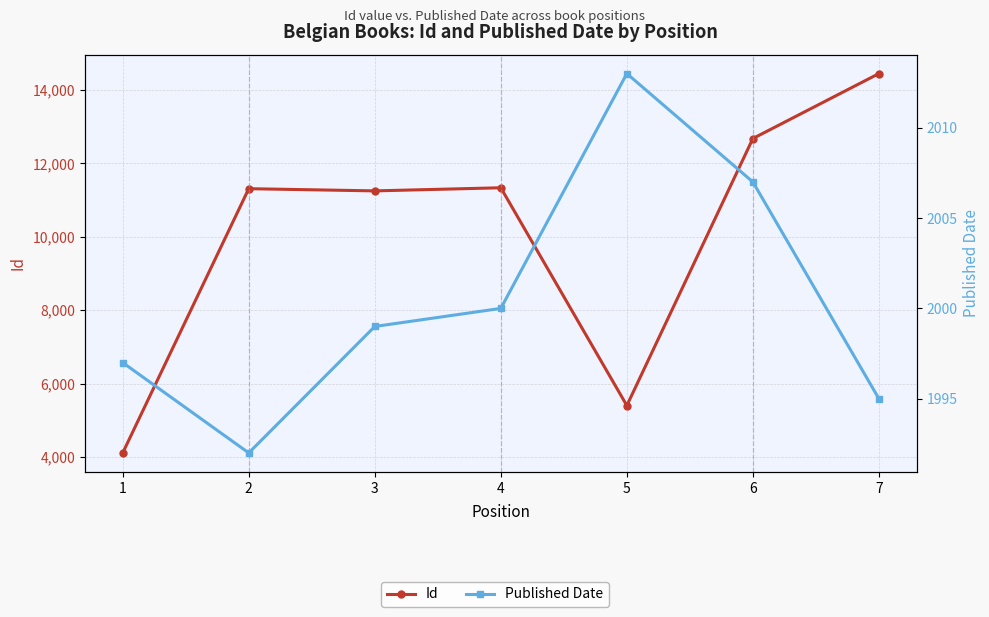

What is the sum of all Id values?

70523